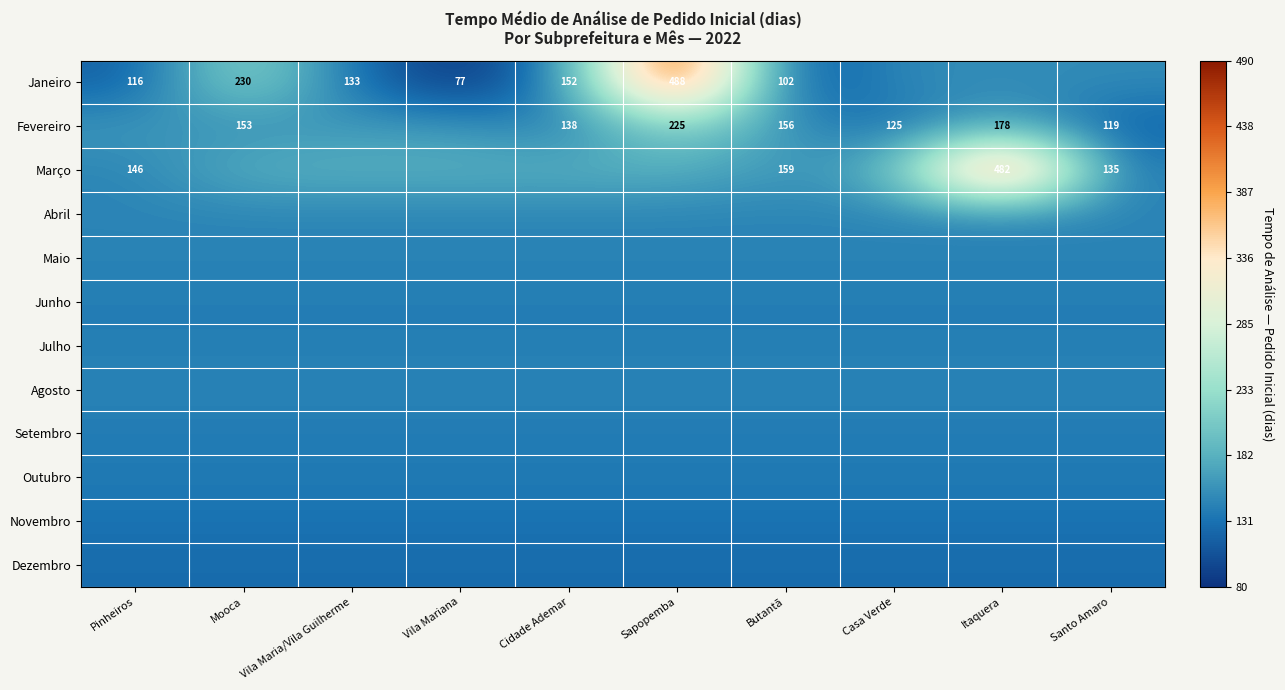

The Março series shows 90 at Pinheiros. True or false?

False